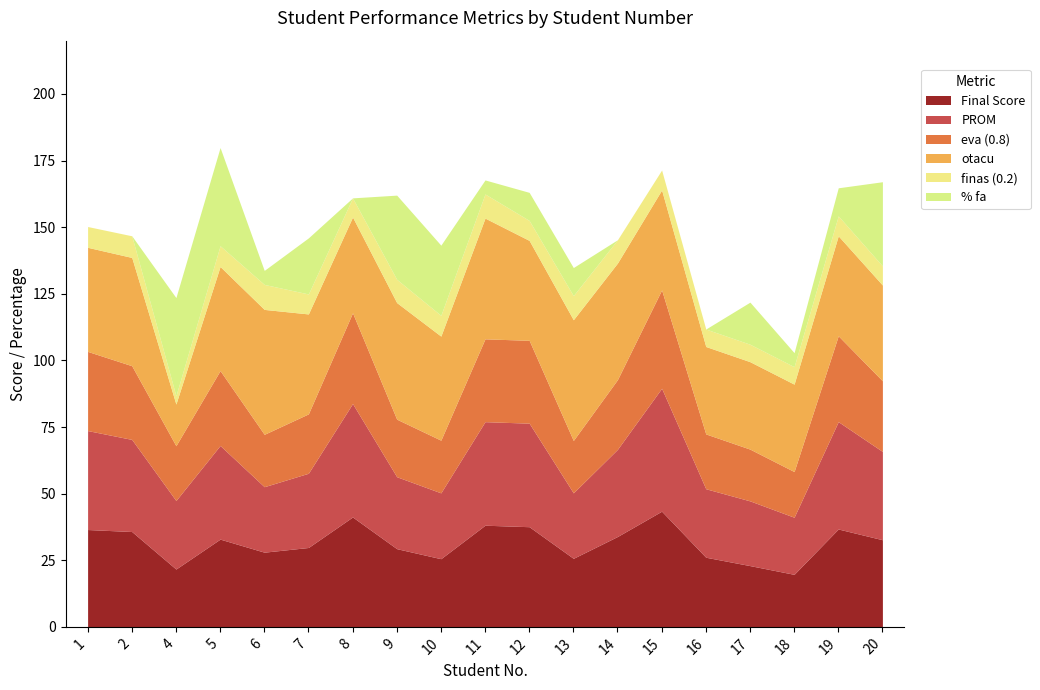

At which category is the sum across all series the highest?

5